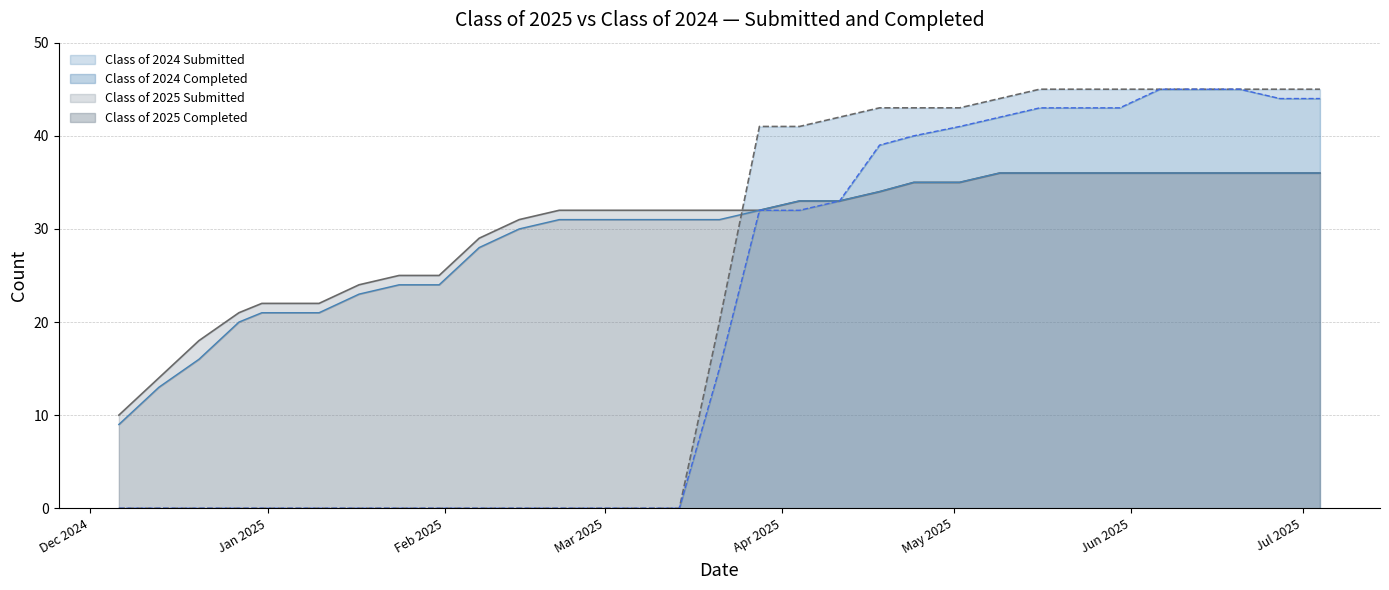

Is it true that Class of 2024 Submitted equals 75 at 06/13/2025?

False